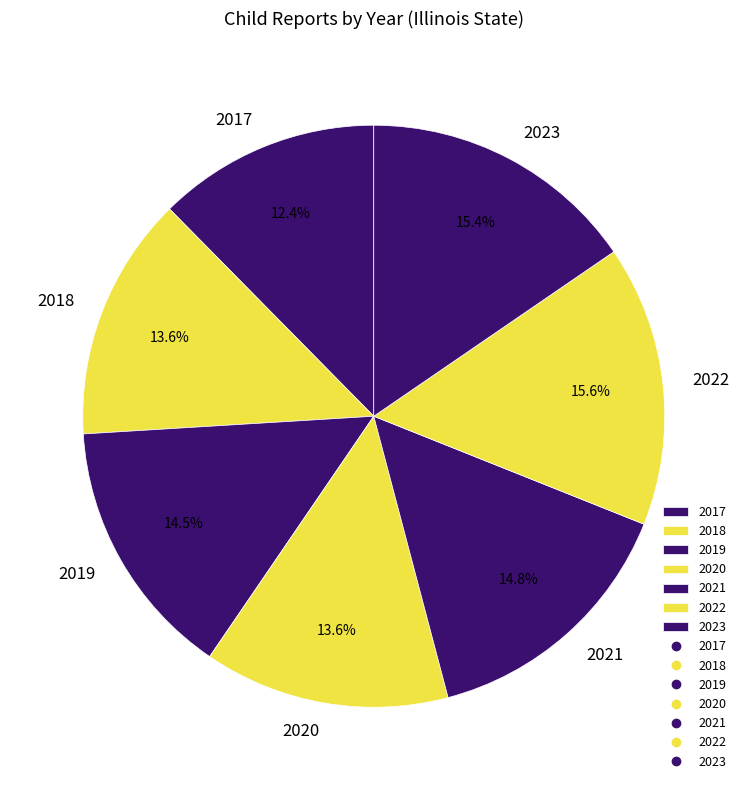

To the nearest percent, what is the difference between the 2017 and 2019 slice percentages?

2%